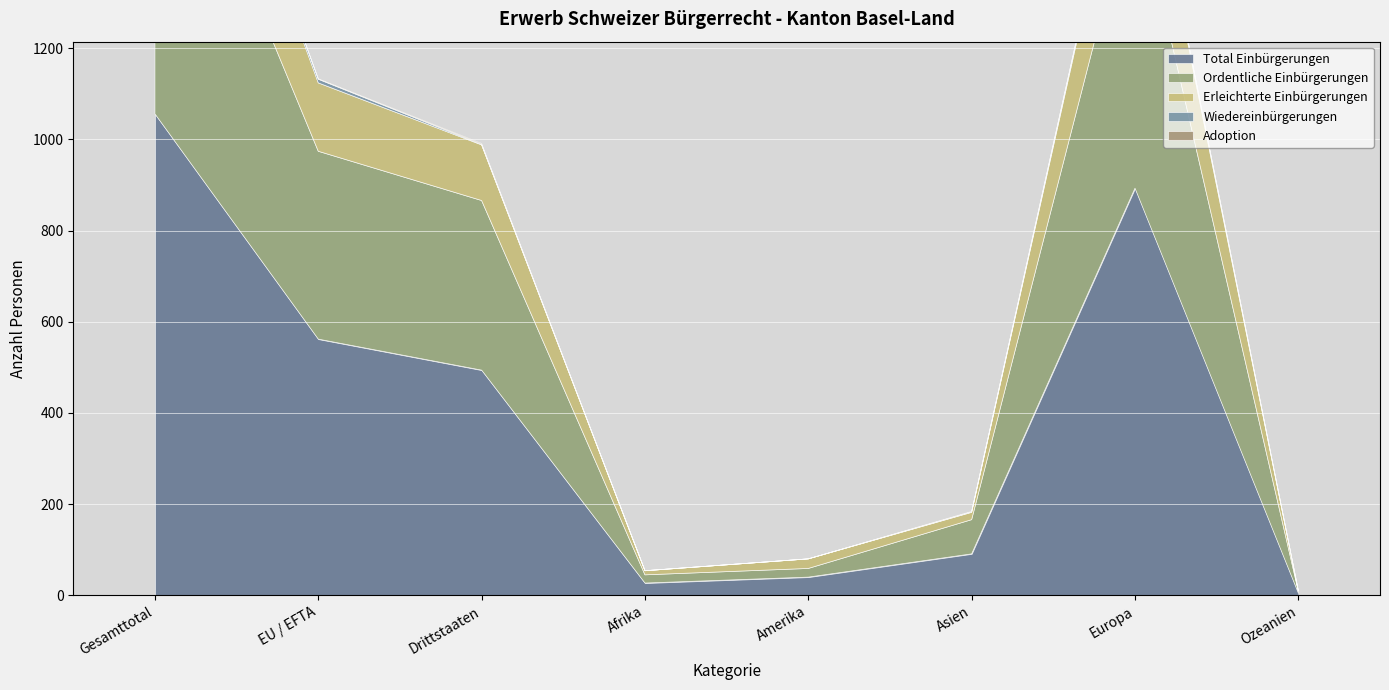

Which category has the highest value in the Total Einbürgerungen series?

Gesamttotal